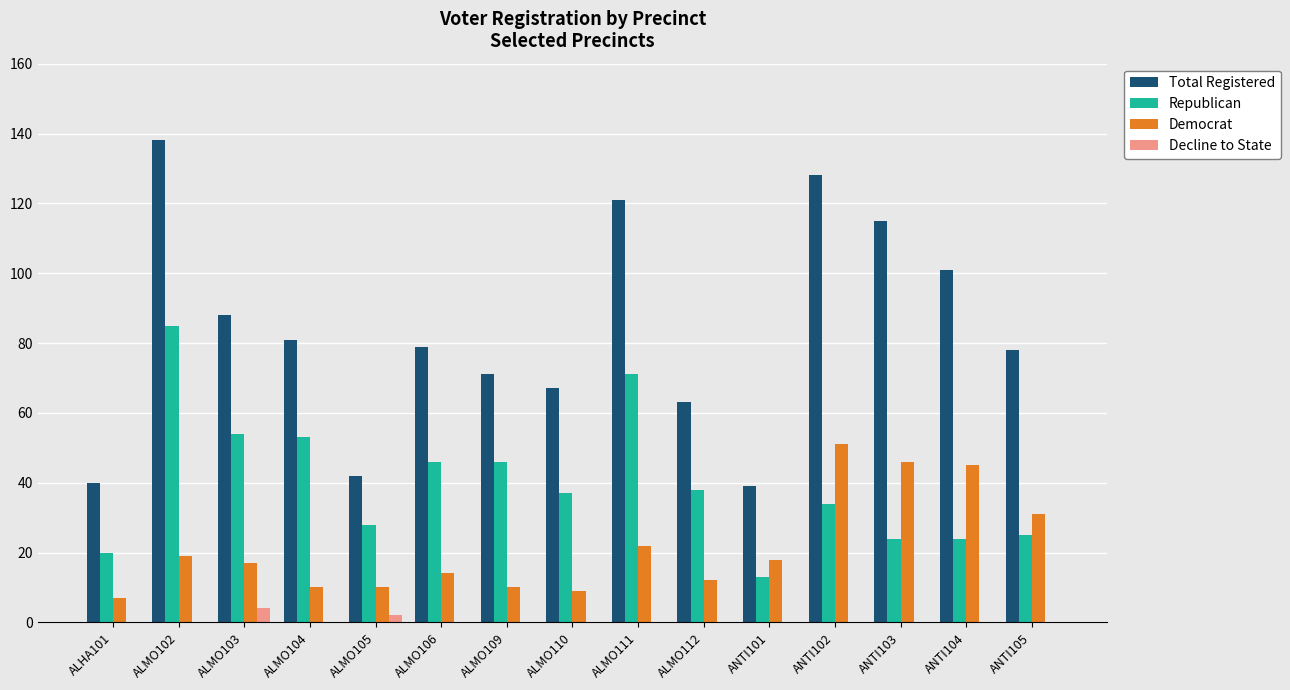

What is the sum of all Democrat values?

321